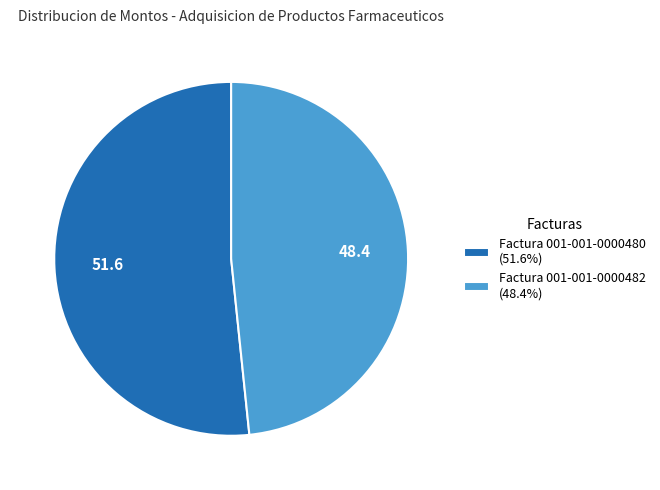

Is the sum of Factura 001-001-0000482 (48.4%) and Factura 001-001-0000480 (51.6%) greater than half?

Yes